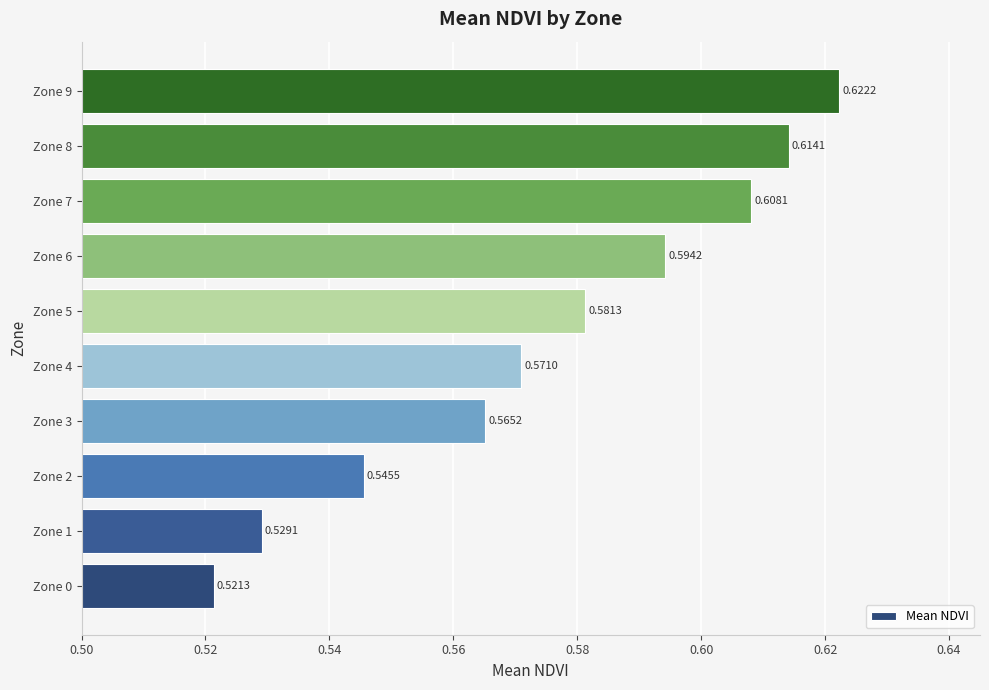

How many bars are there in total?

10